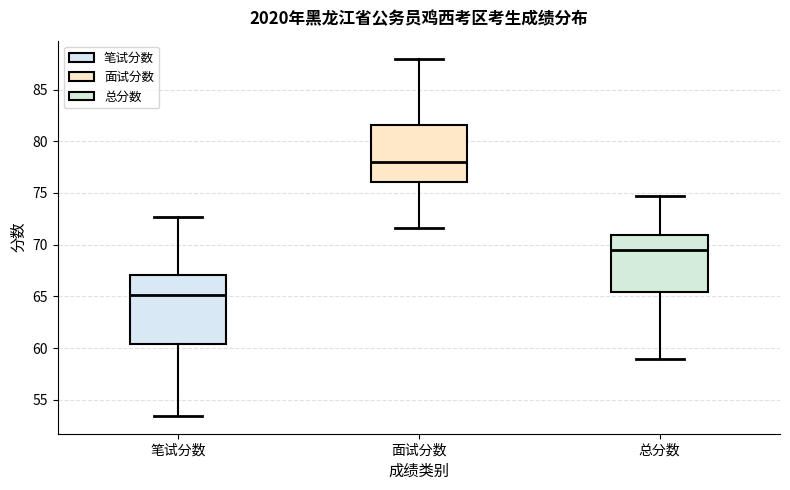

Reading left to right, read every box against the y-axis: the position of its median line, the range the box covers, and the ends of its whiskers. The values are not printed on the chart, so give them approximately, as read against the axis.

笔试分数: median 65.0, box 60.5 to 67.0, whiskers 53.5 to 72.5
面试分数: median 78.0, box 76.0 to 81.5, whiskers 71.5 to 88.0
总分数: median 69.5, box 65.5 to 71.0, whiskers 59.0 to 74.5